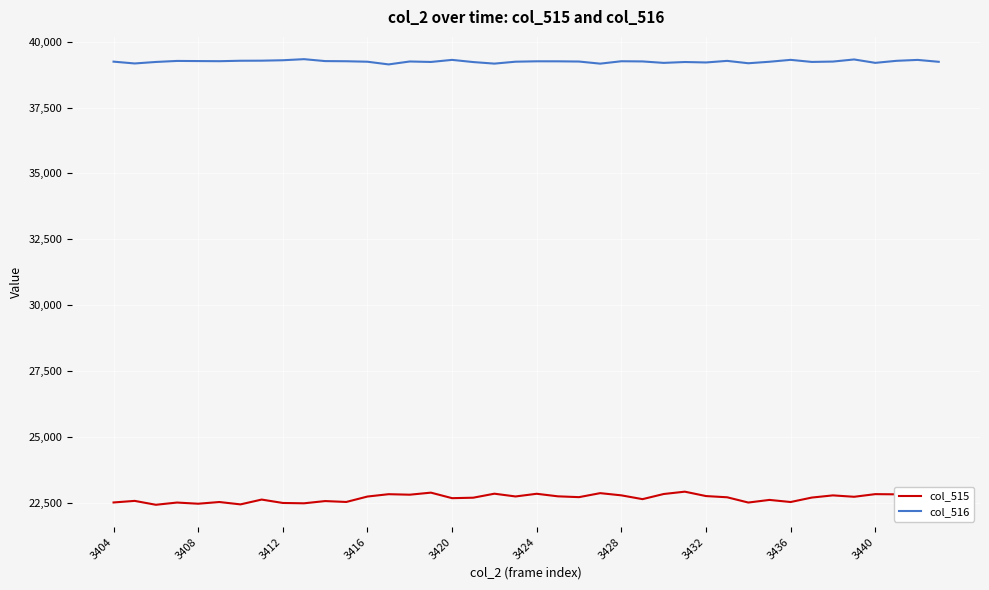

What is the difference between the maximum and second lowest values in the col_515 series?

483